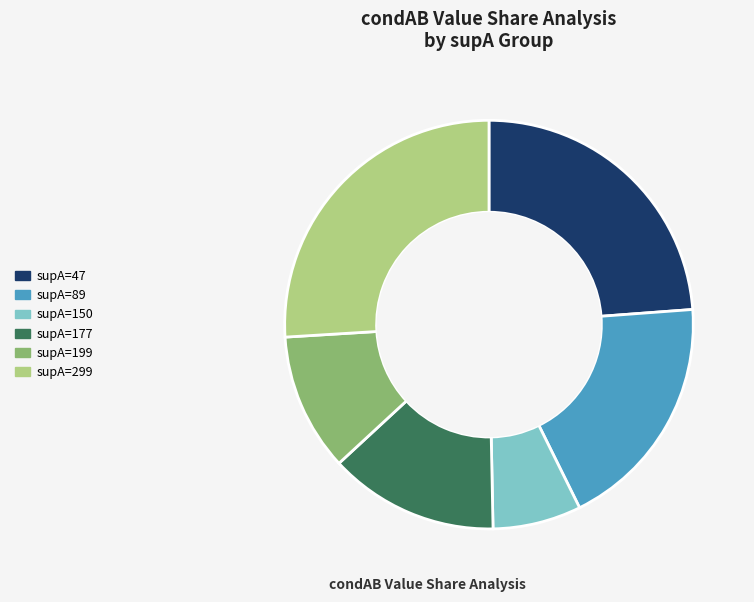

Is there any slice that represents more than half of the pie?

No